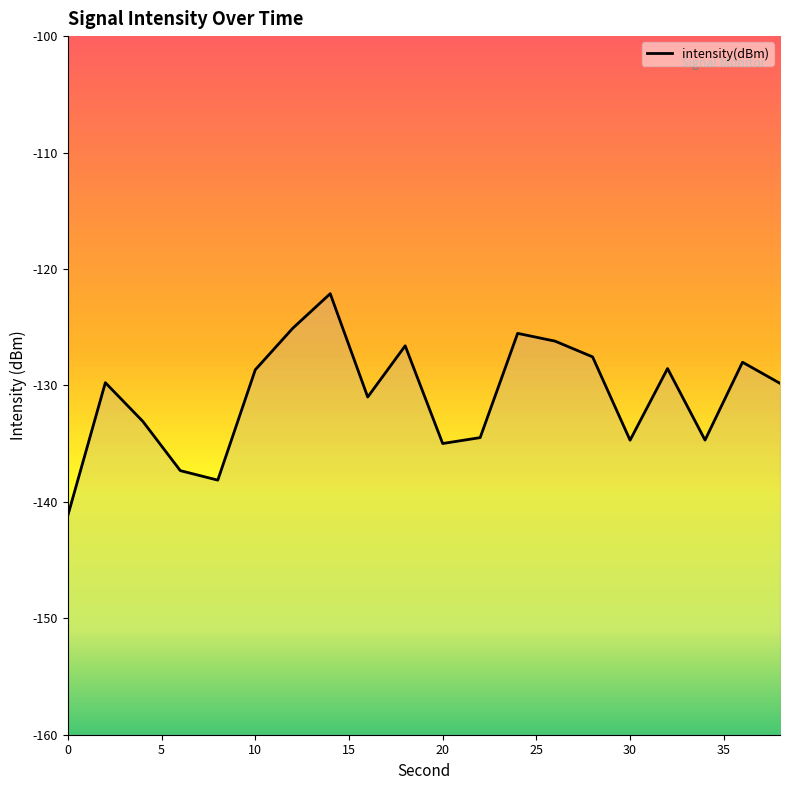

Rank the categories by value from highest to lowest.

14, 12, 24, 26, 18, 28, 36, 32, 10, 2, 38, 16, 4, 22, 34, 30, 20, 6, 8, 0